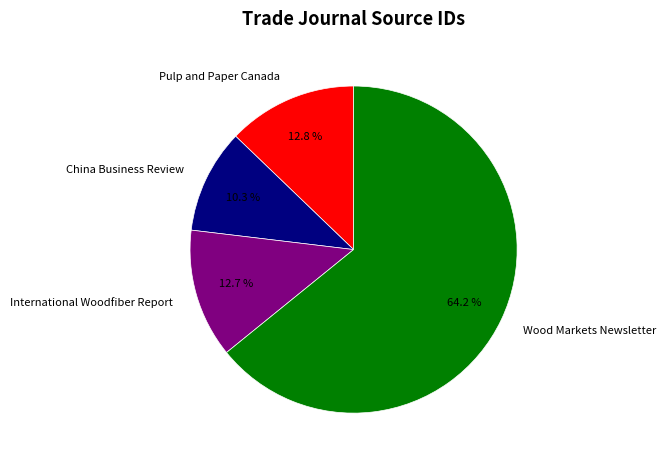

What percentage is NOT represented by Pulp and Paper Canada?

87.2%